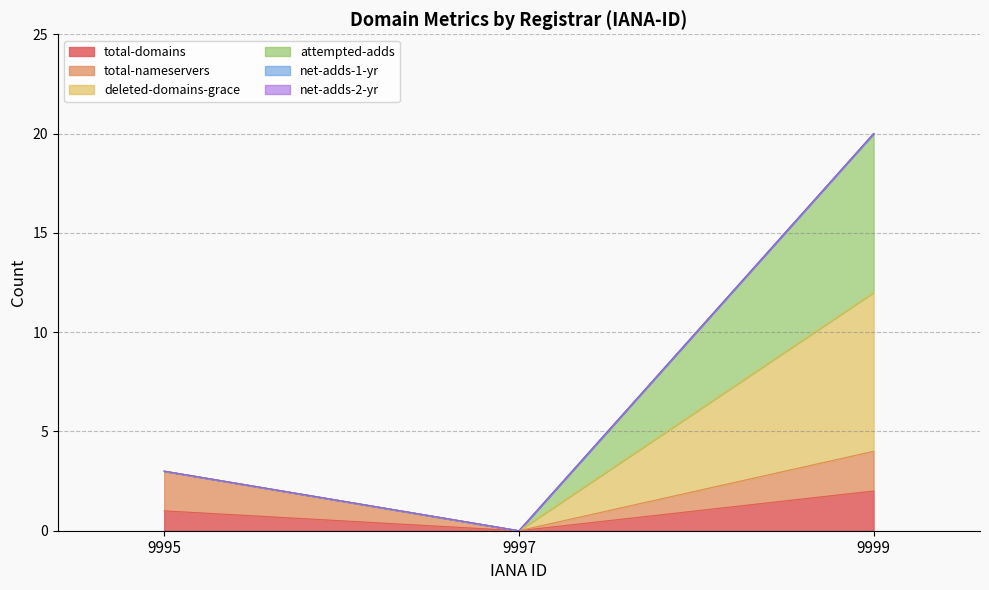

Count the attempted-adds values in the range 0 to 20.

3